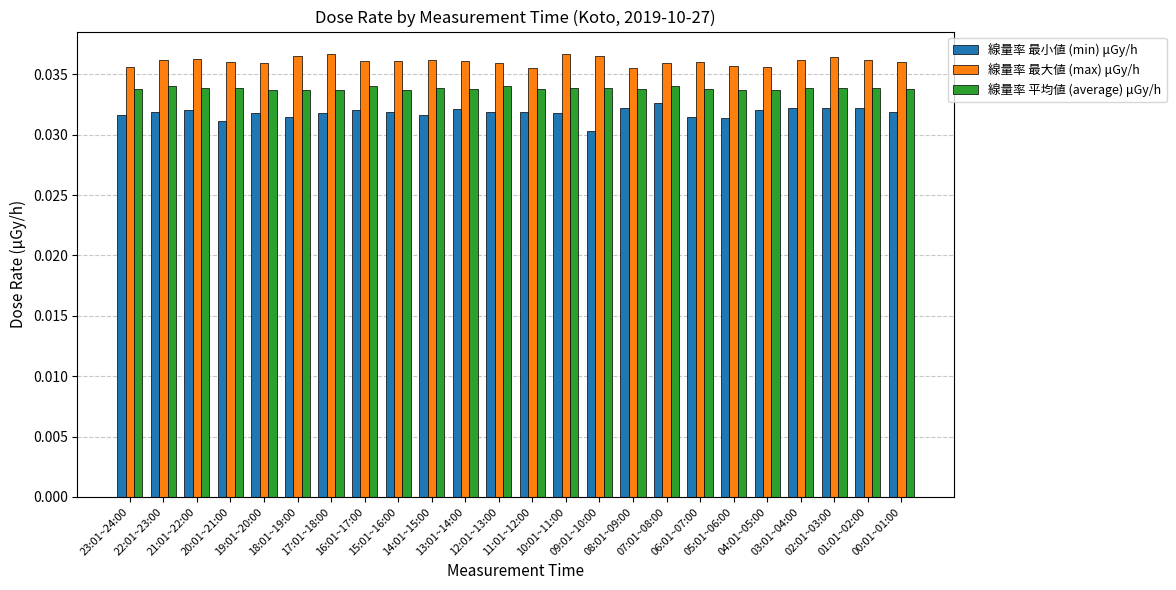

Rank the series at 00:01~01:00 from highest to lowest value.

線量率 最大値 (max) μGy/h, 線量率 平均値 (average) μGy/h, 線量率 最小値 (min) μGy/h